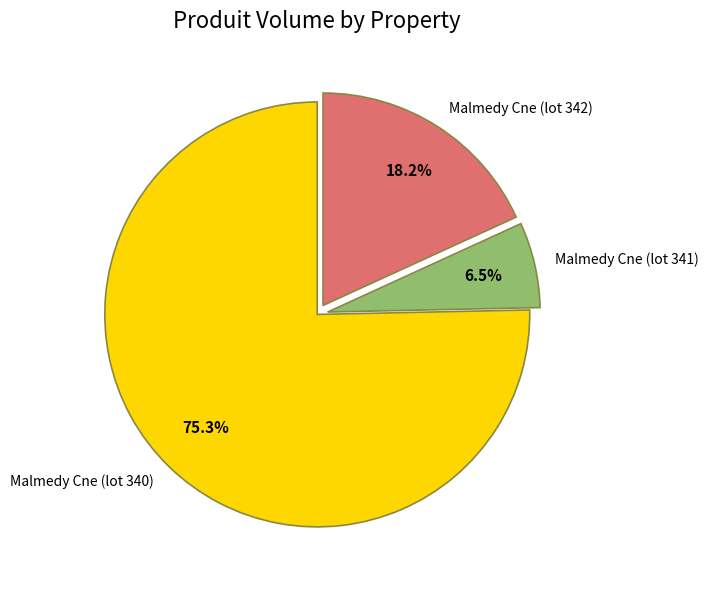

To the nearest percent, what is the average slice percentage?

33%